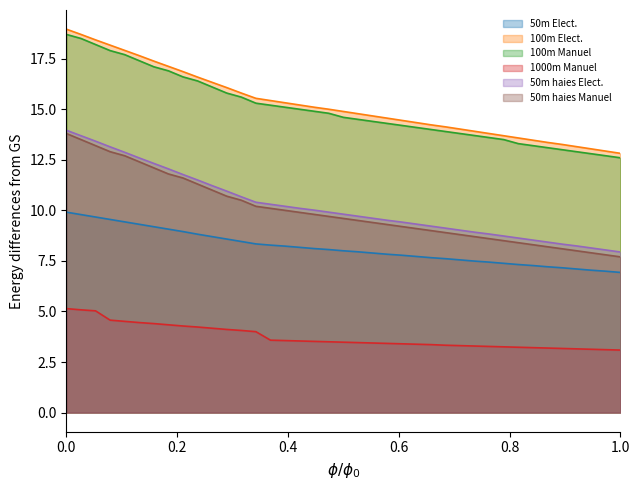

What is the sum of the 50m haies Elect. values at 37 and 18?

19.7